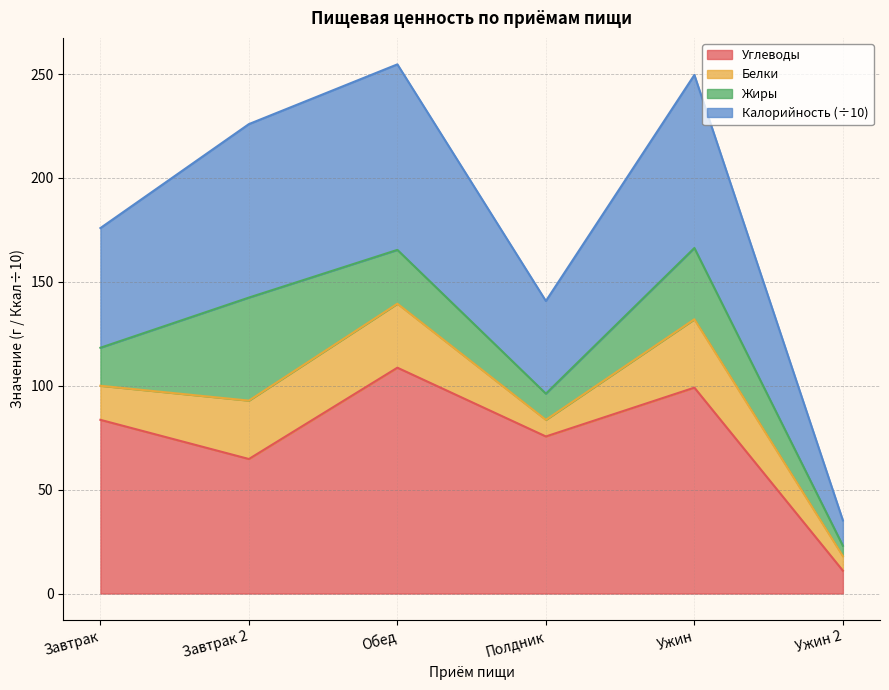

List the labels in order of Углеводы value, smallest first.

Ужин 2, Завтрак 2, Полдник, Завтрак, Ужин, Обед